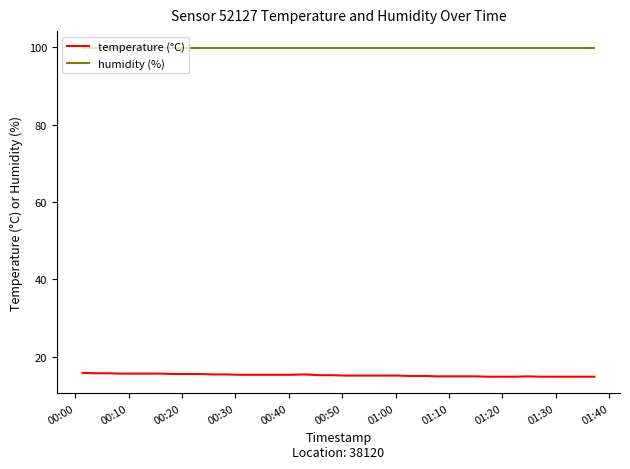

True or false: temperature (°C) and humidity (%) intersect in this chart.

False